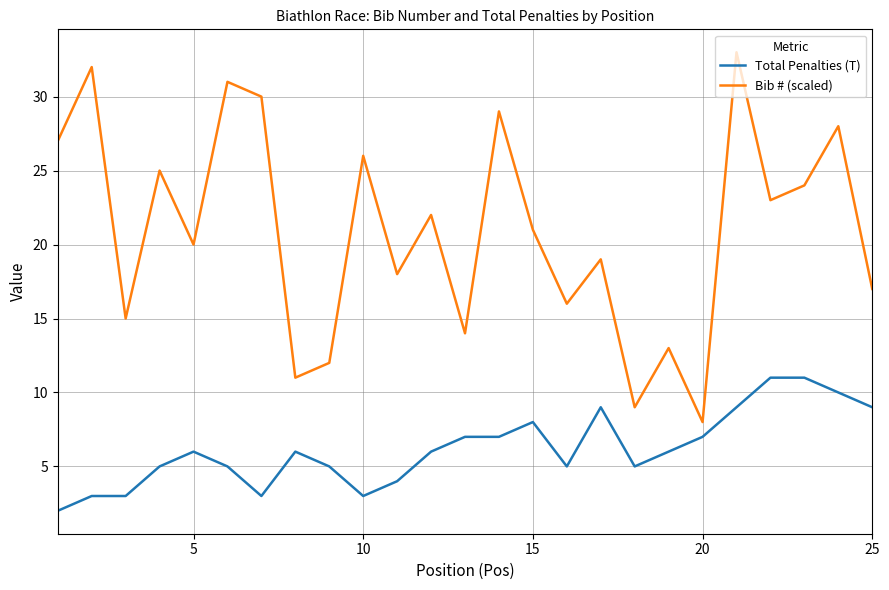

Count the Total Penalties (T) values in the range 5 to 8.

13